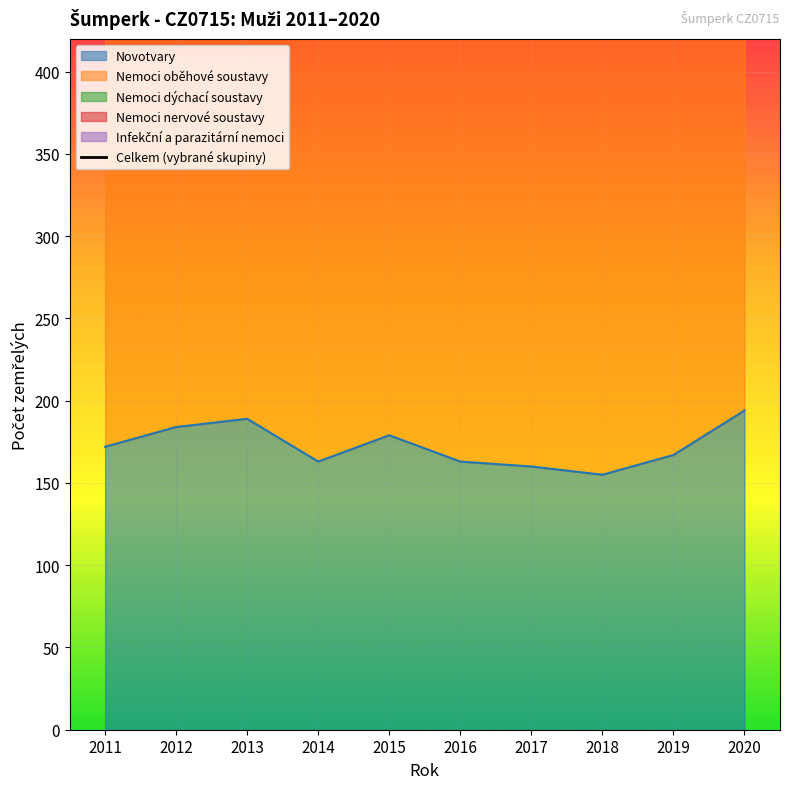

The value of Novotvary at 2014 is 66. True or false?

False